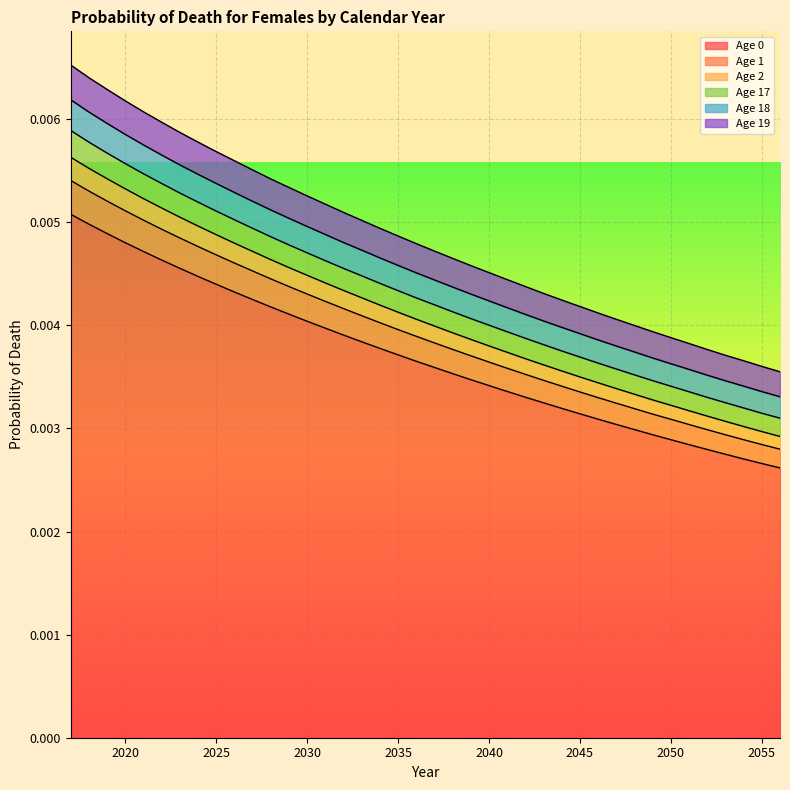

Is the value of Age 19 at 2038 greater than the value of Age 17 at 2023?

No